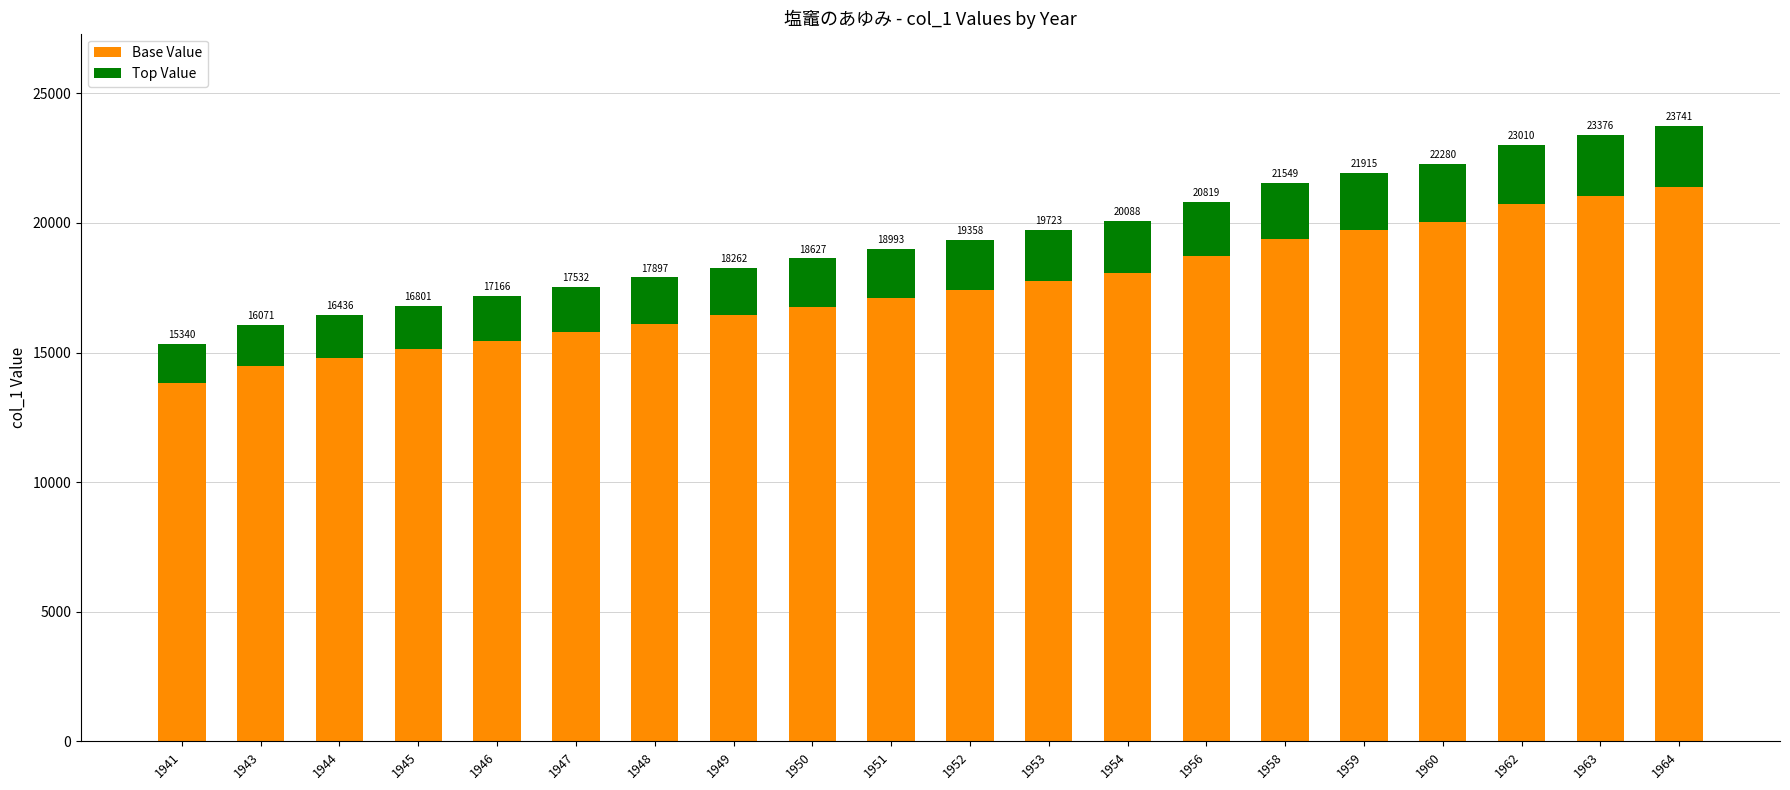

How many bars are there in total?

20